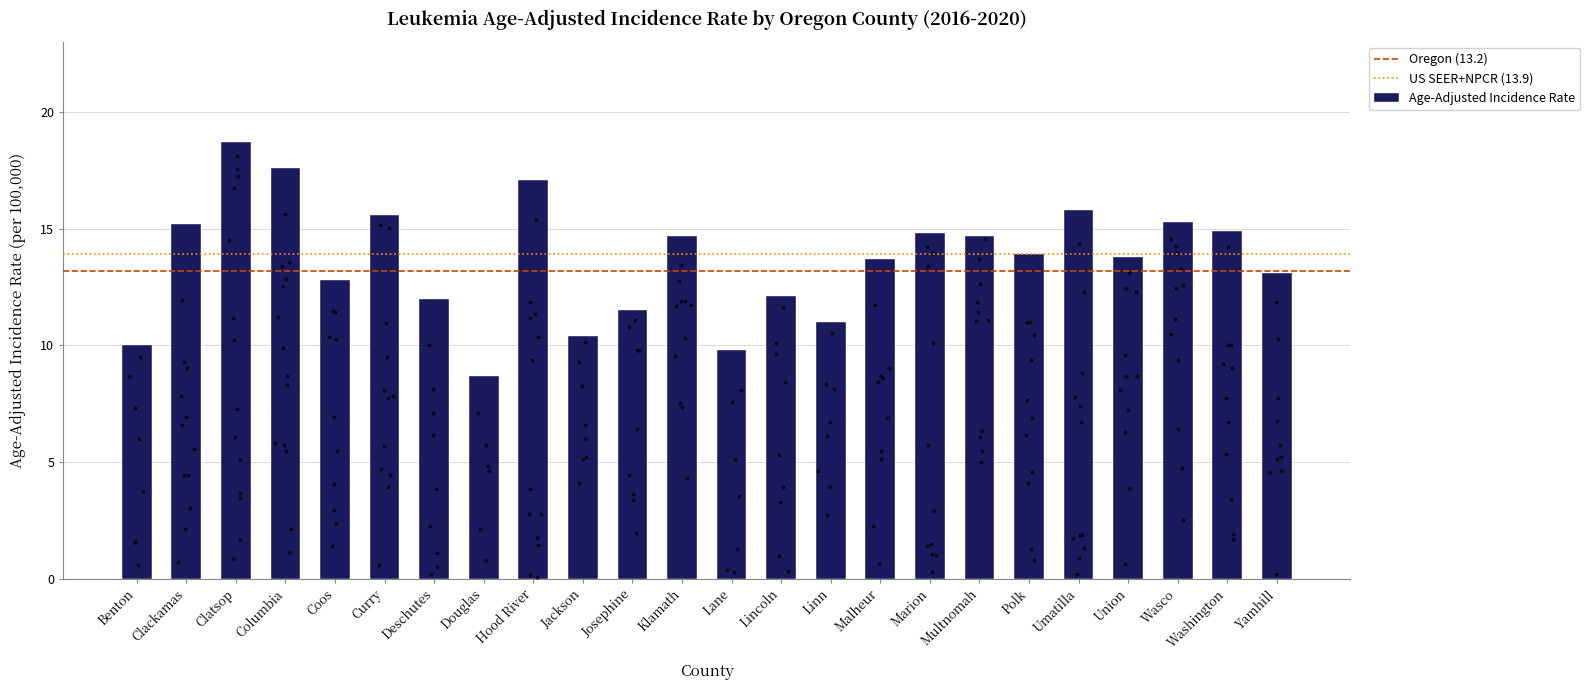

Which has a higher value, Hood River or Columbia?

Columbia